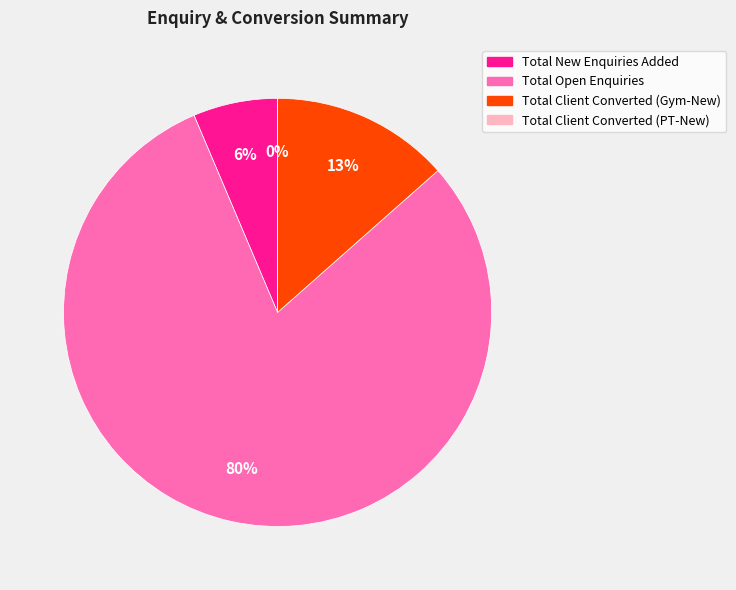

How many segments does this pie chart have?

4